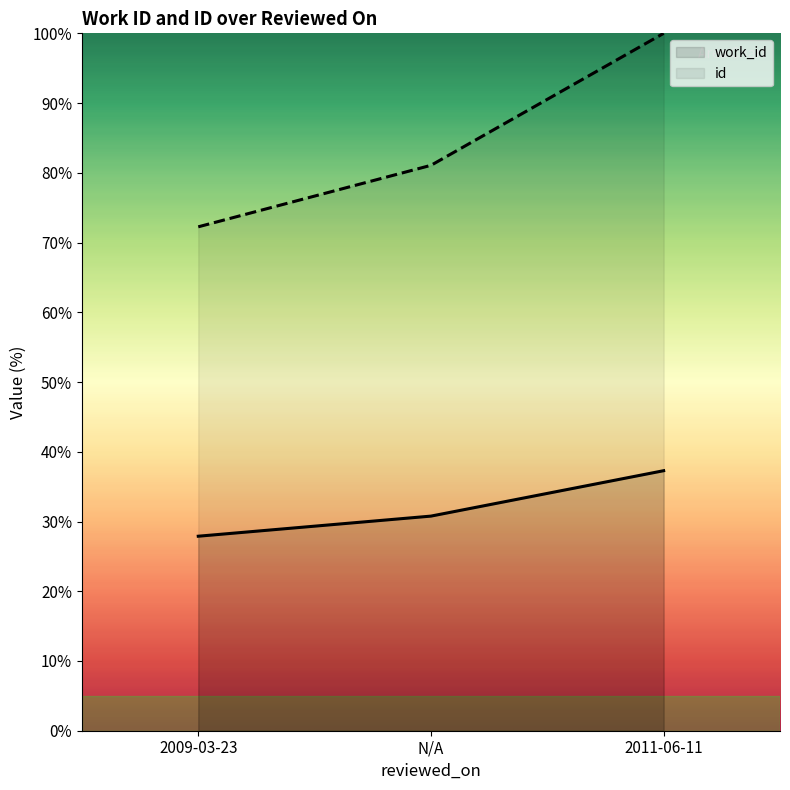

Reading left to right, what are all the values shown in this chart?

work_id: 27.9	30.8	37.3
id: 72.3	81.1	100.0